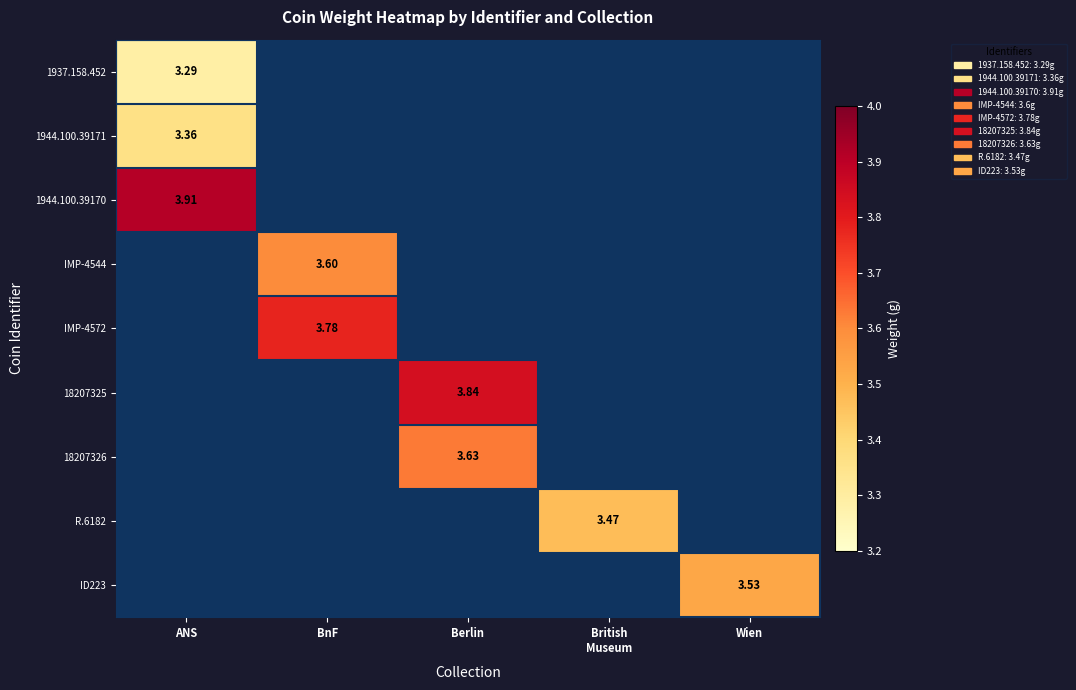

Which label corresponds to the largest value in the chart?

ANS